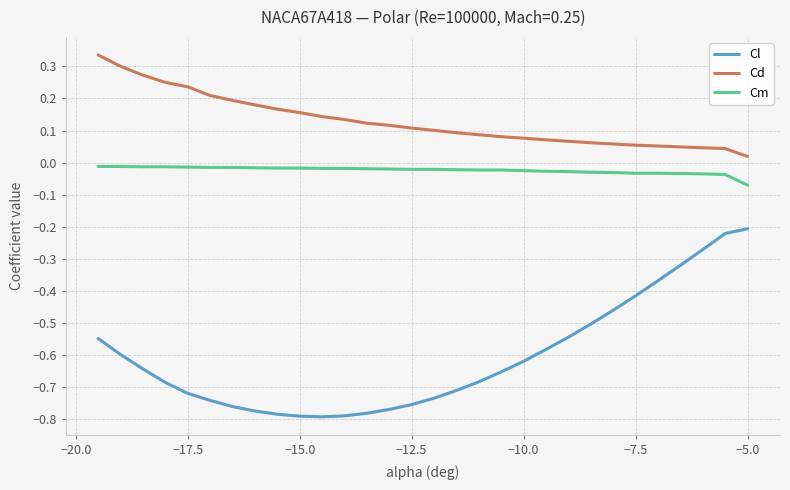

True or false: Cl and Cm cross at least once.

False